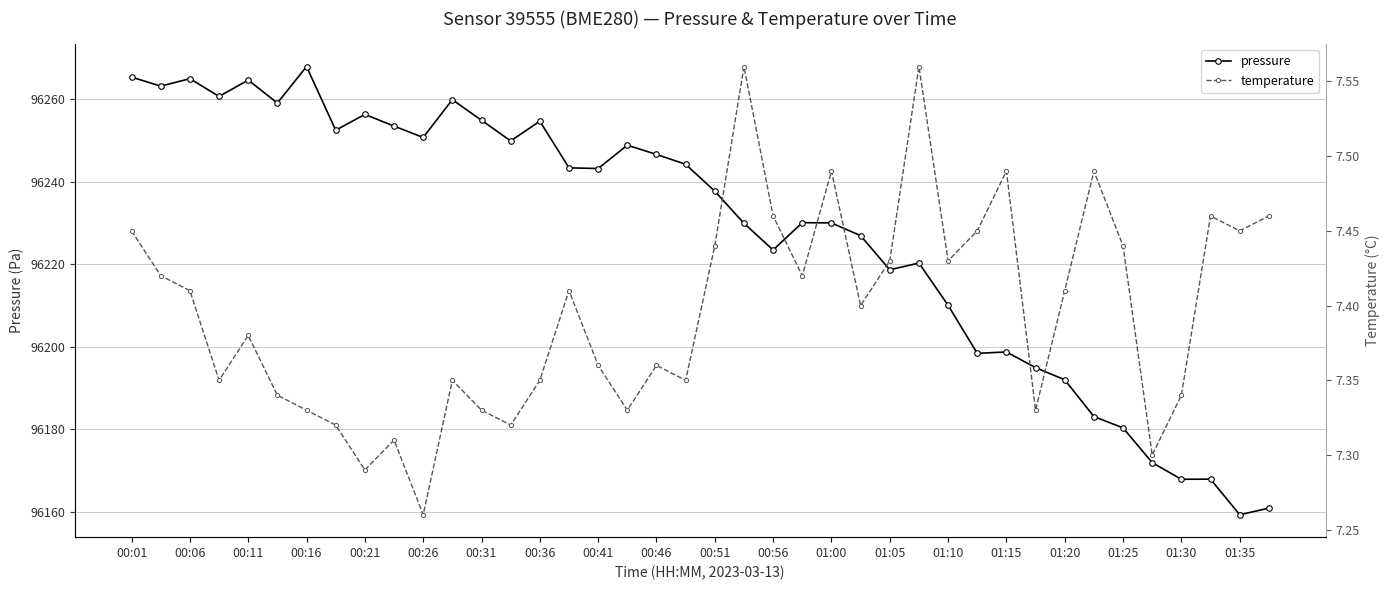

Does the chart display data point markers on the line(s)?

Yes